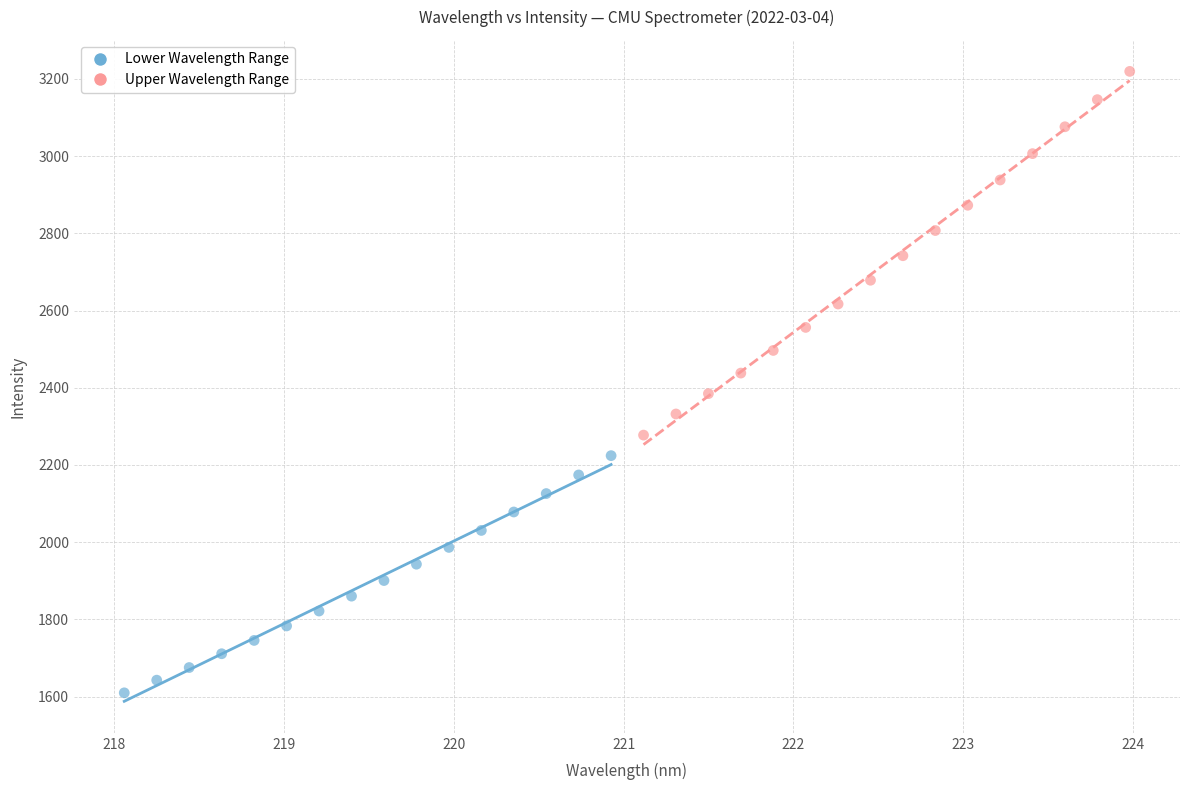

Which series contains the lowest Y value?

Lower Wavelength Range